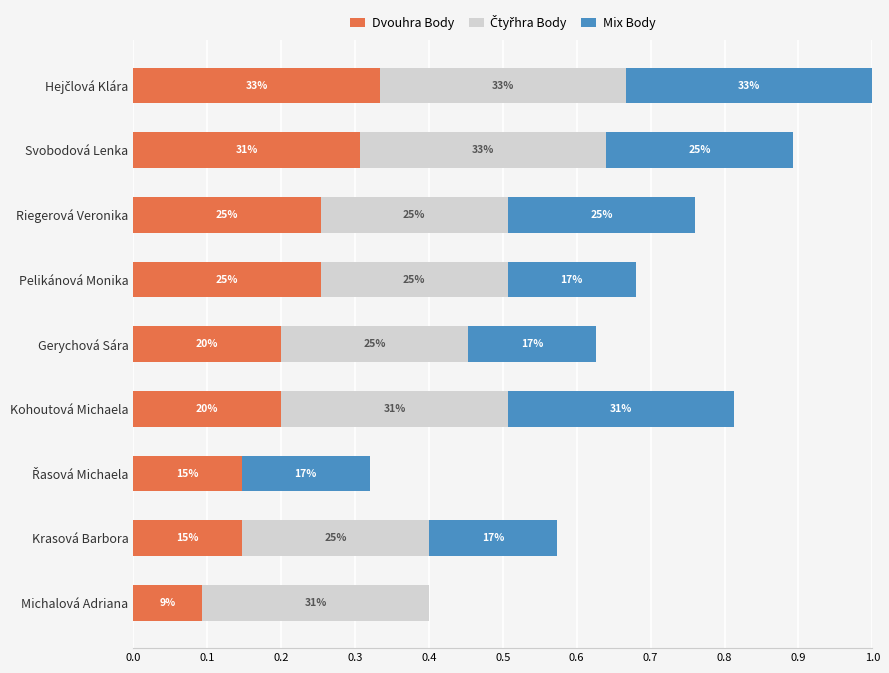

Rank the series by their maximum value, from lowest to highest.

Dvouhra Body, Čtyřhra Body, Mix Body